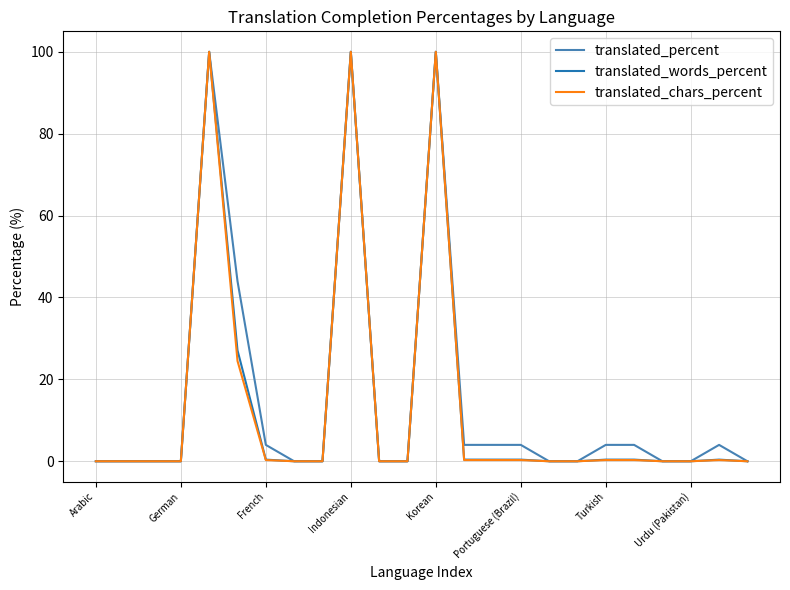

What are all the series names shown in the legend?

translated_percent, translated_words_percent, translated_chars_percent